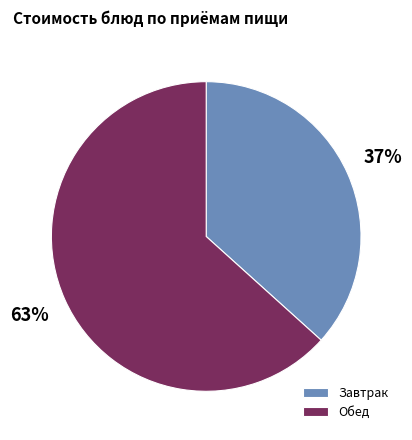

Which category has the biggest portion of the pie?

Обед